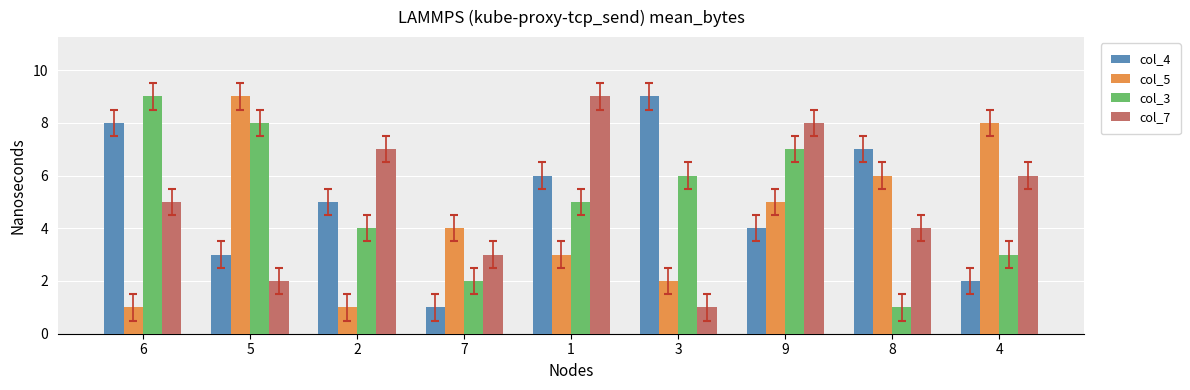

Count the number of data series in this chart.

4